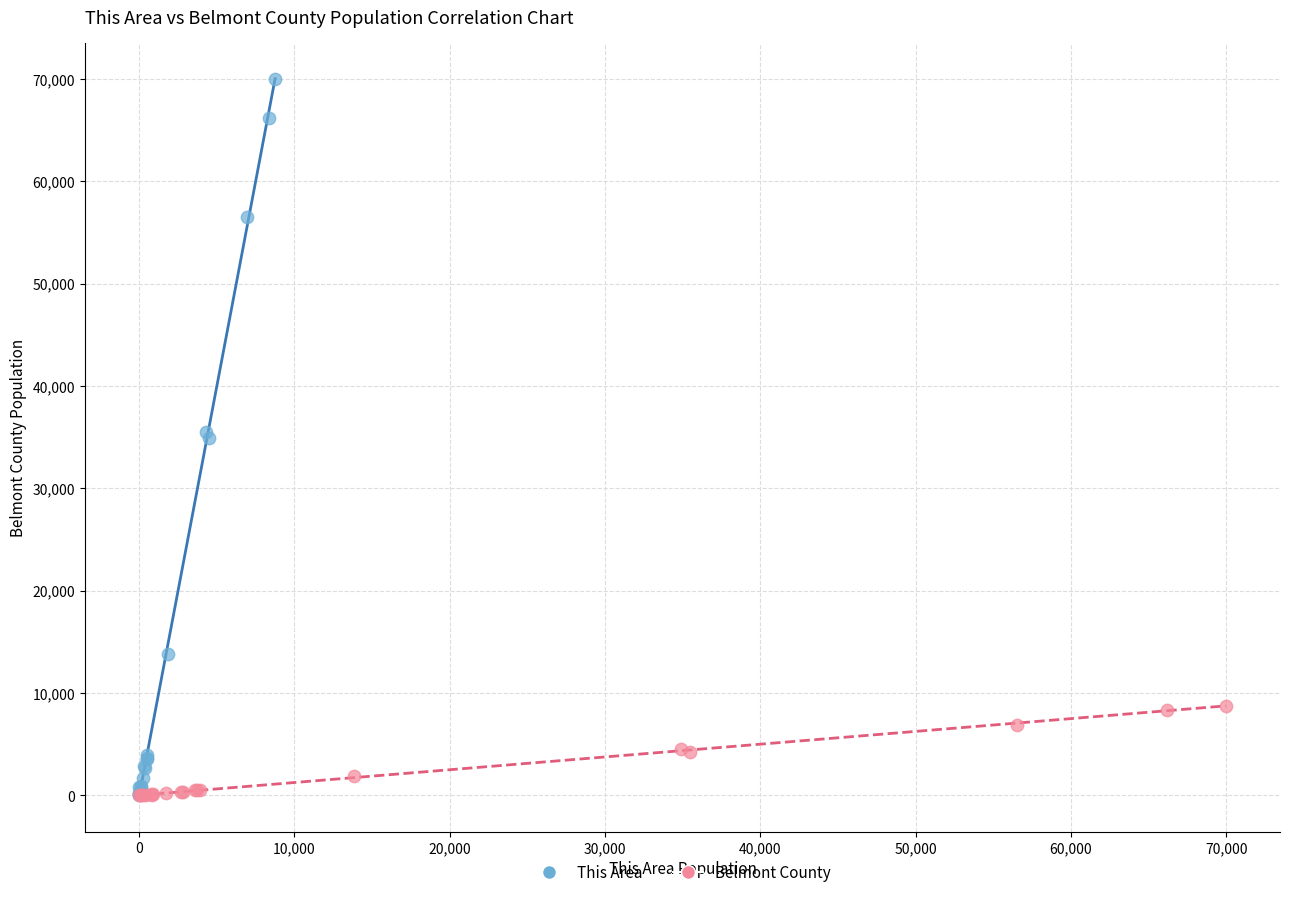

Which series contains the highest Y value?

This Area